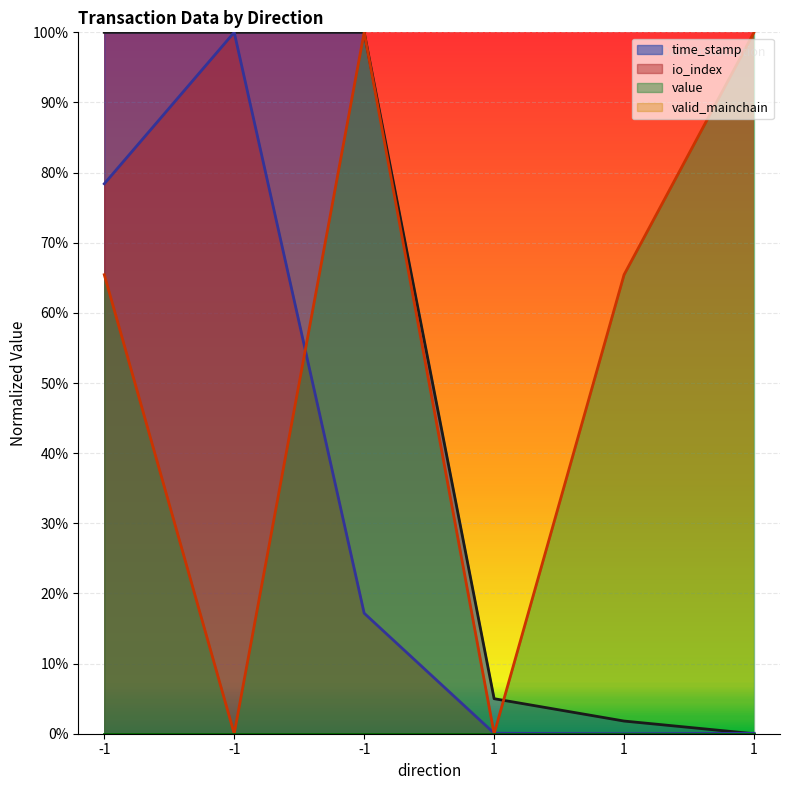

At which category is the sum across all series the highest?

-1